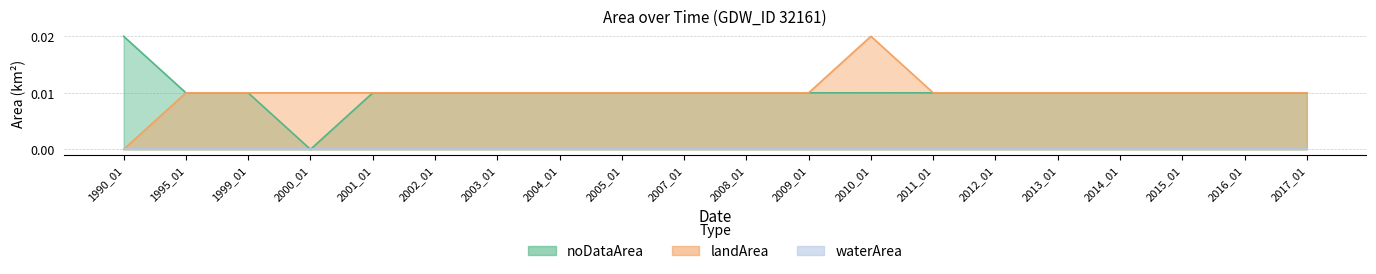

In noDataArea, how many points are lower than both neighbors (excluding endpoints)?

1